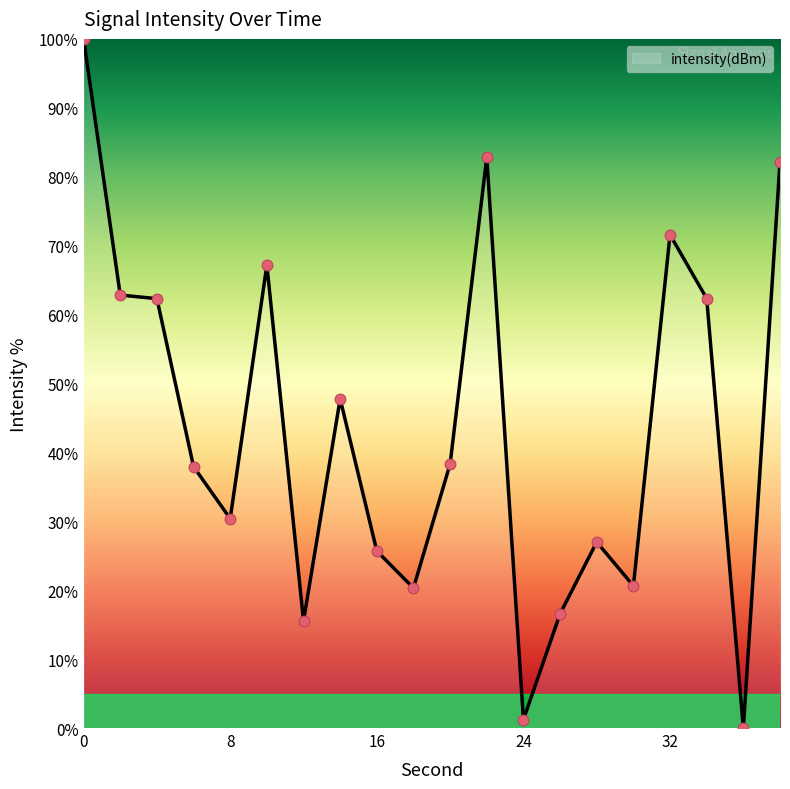

What is the difference between the maximum and minimum values?

100.0